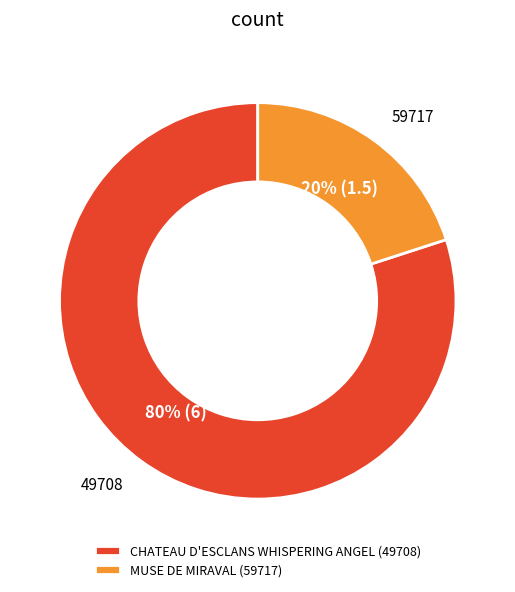

How many segments does this pie chart have?

2